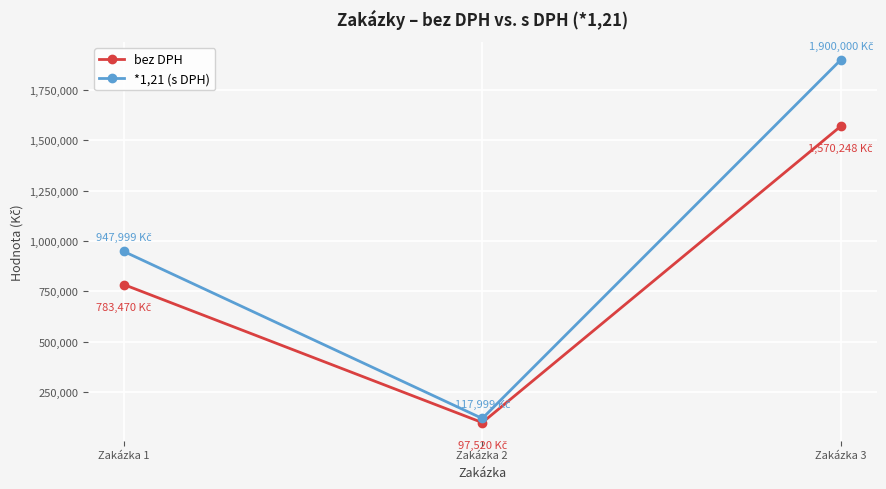

Rank the series by their maximum value, from highest to lowest.

*1,21 (s DPH), bez DPH